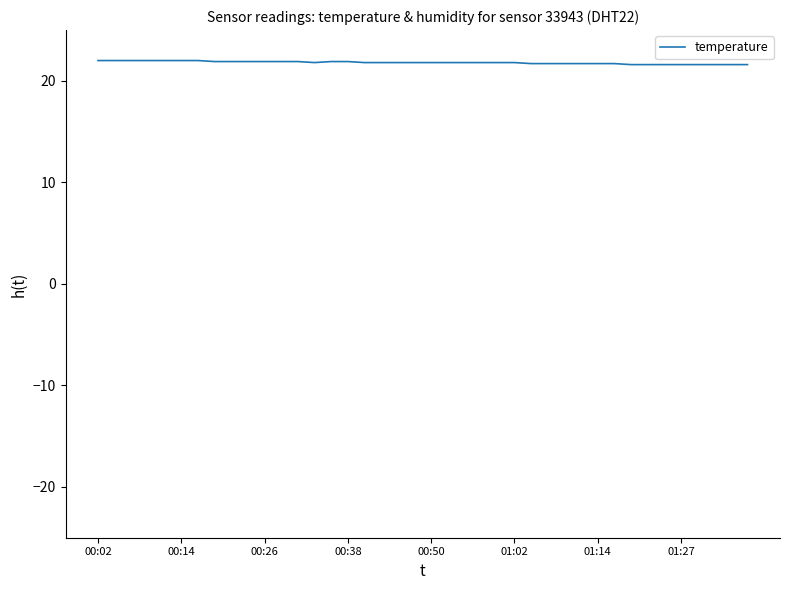

What is the maximum value shown in the chart?

22.0